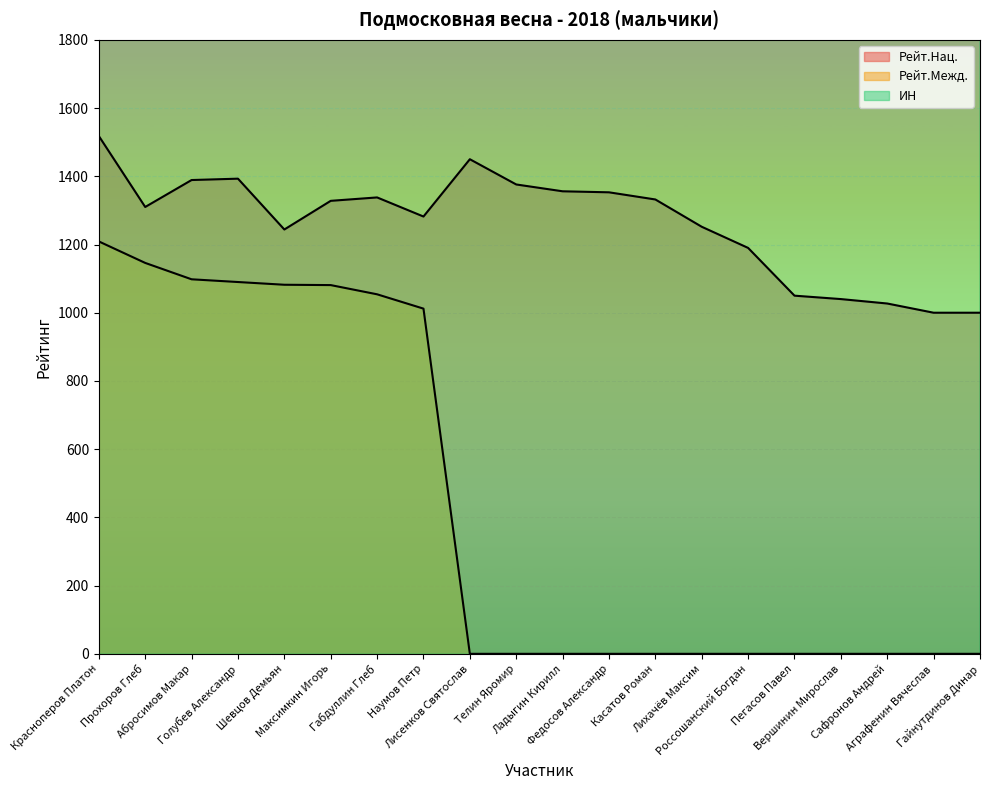

Reading left to right, what are all the values shown in this chart?

Рейт.Нац.: 1518	1310	1389	1393	1244	1328	1338	1282	1450	1376	1356	1353	1332	1252	1190	1050	1040	1027	1000	1000
Рейт.Межд.: 1209	1146	1098	1090	1082	1081	1054	1012	0	0	0	0	0	0	0	0	0	0	0	0
ИН: 37250	83008	109094	26734	81863	38404	87333	66333	91119	43926	69212	92425	127462	114629	114328	85087	116168	140586	171184	176311